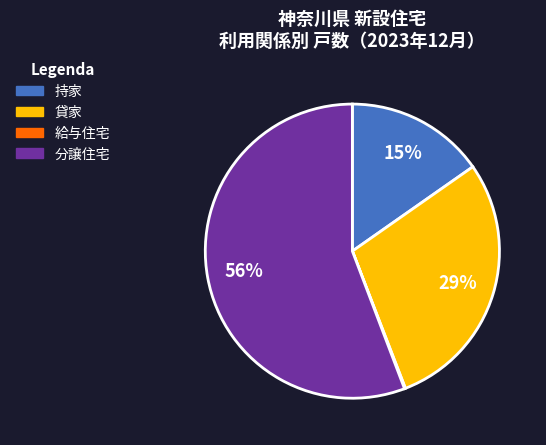

To the nearest percent, what is the average slice percentage?

25%